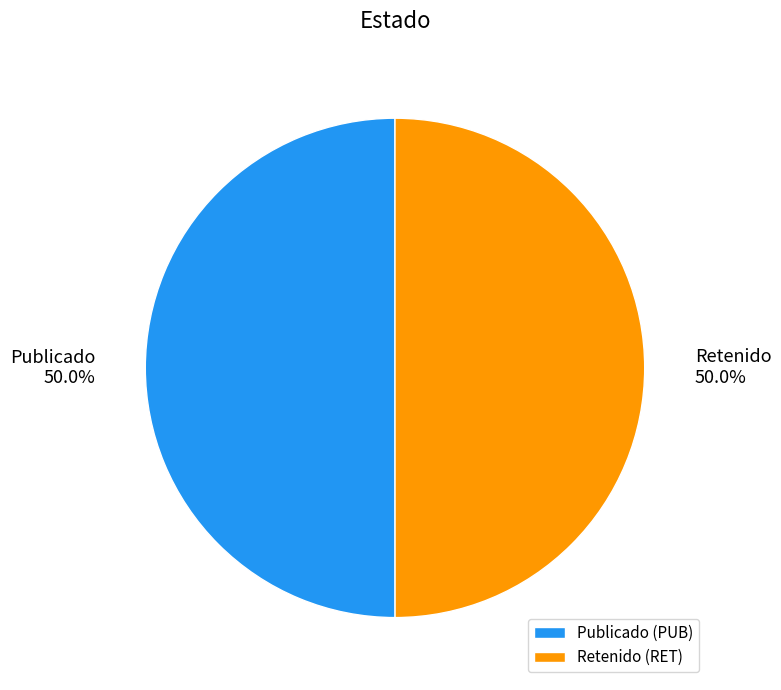

Combined, what portion of the pie is Retenido (RET) and Publicado (PUB)?

100.0%